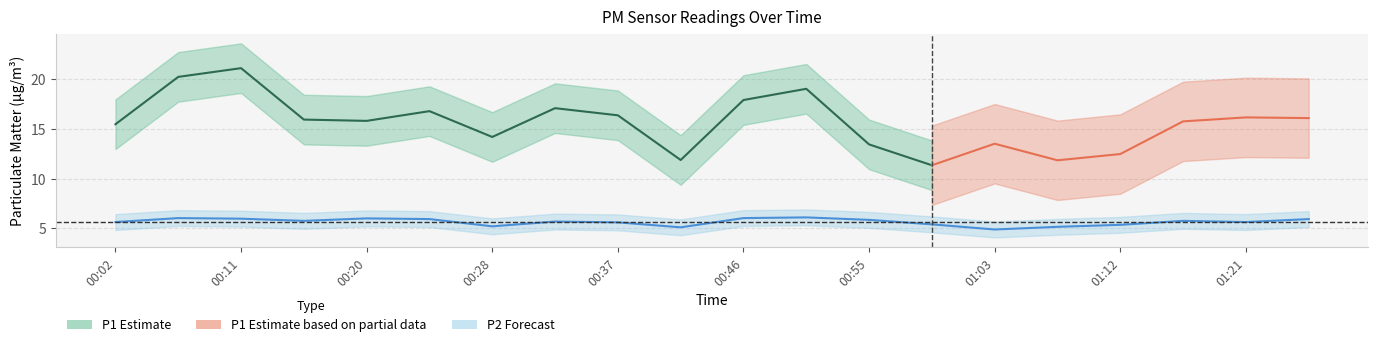

What is the average value?

5.6